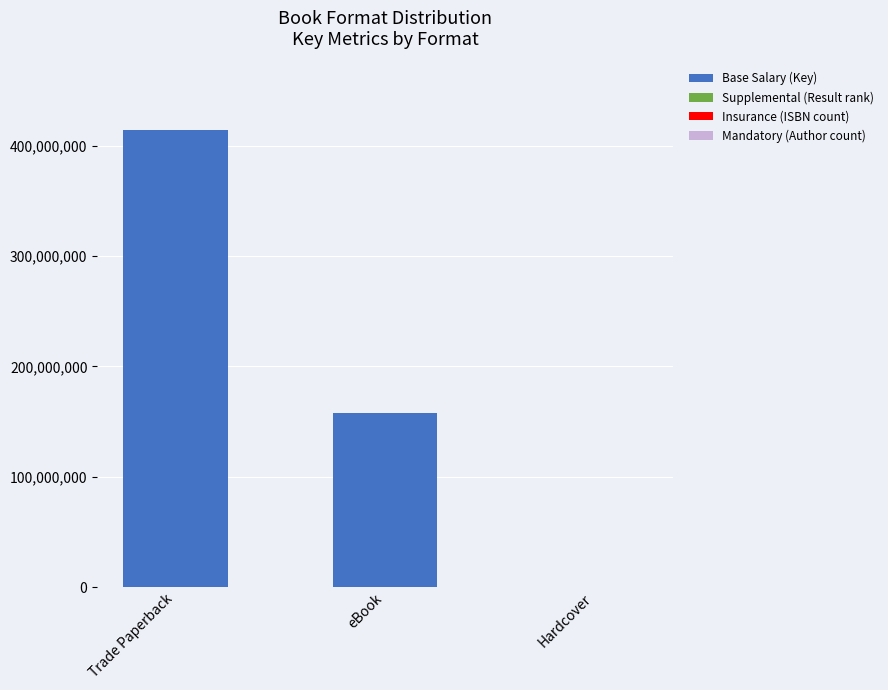

Which category has the highest value in the Base Salary (Key) series?

Trade Paperback